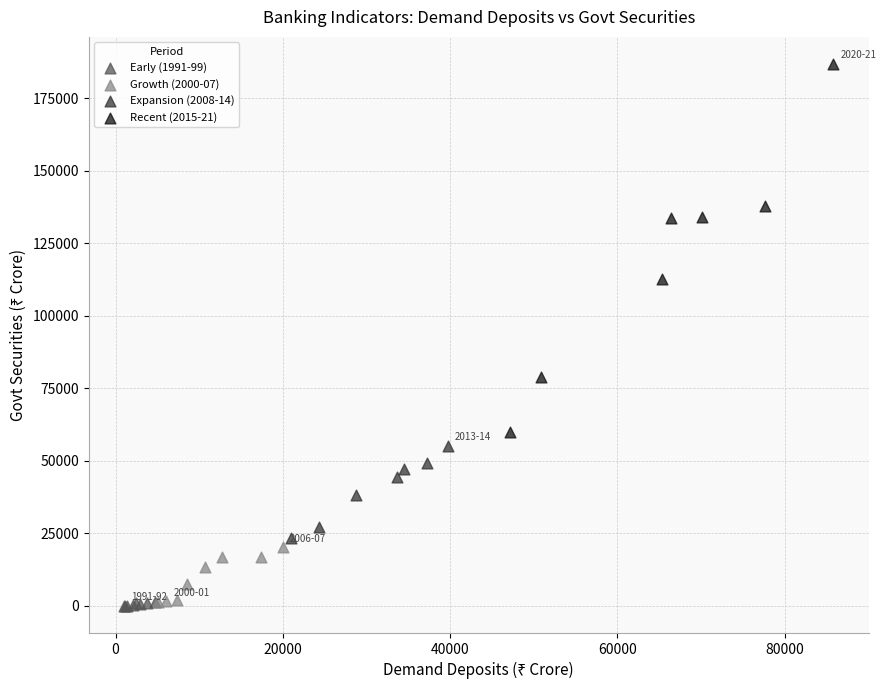

Which series reaches the maximum Y coordinate?

Recent (2015-21)